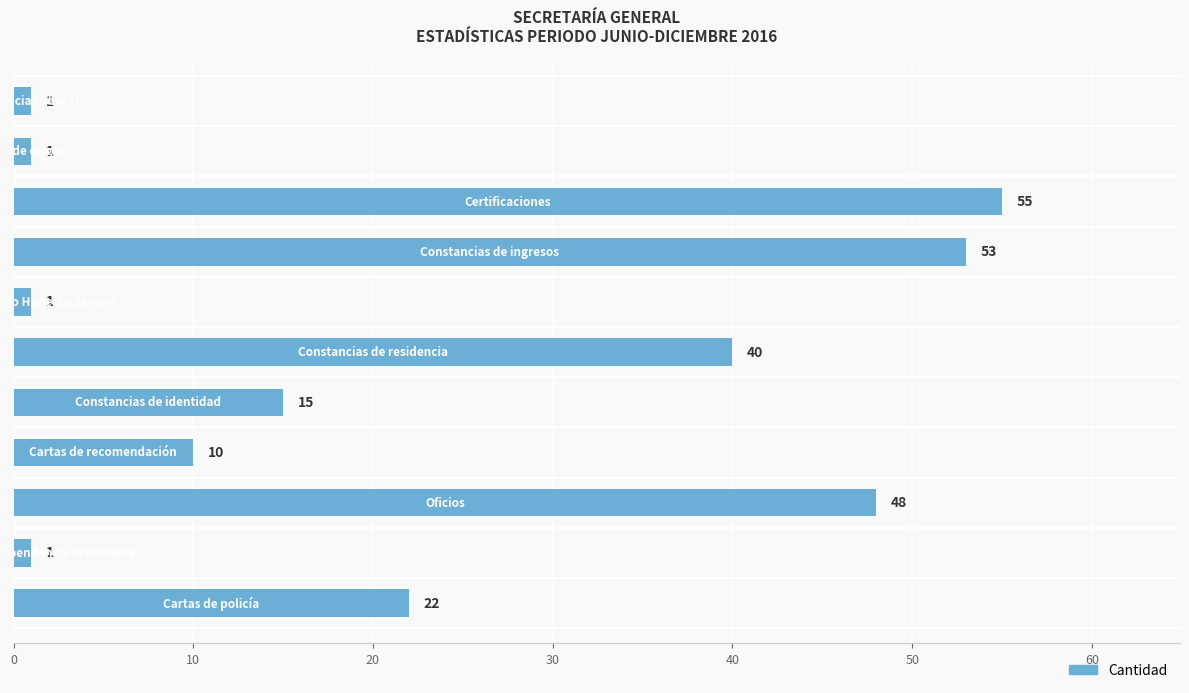

What is the maximum value shown in the chart?

55